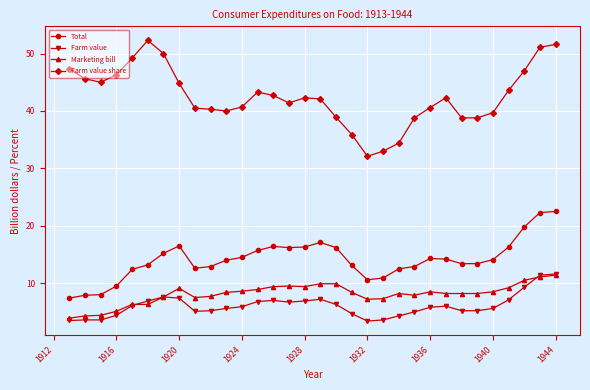

True or false: Farm value share and Marketing bill cross at least once.

False